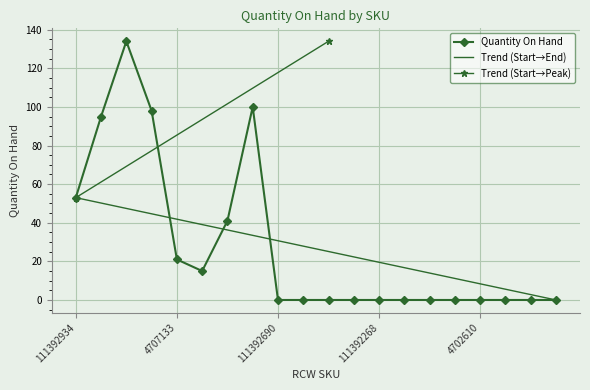

Reading left to right, transcribe all the data shown in this chart.

53	95	134	98	21	15	41	100	0	0	0	0	0	0	0	0	0	0	0	0